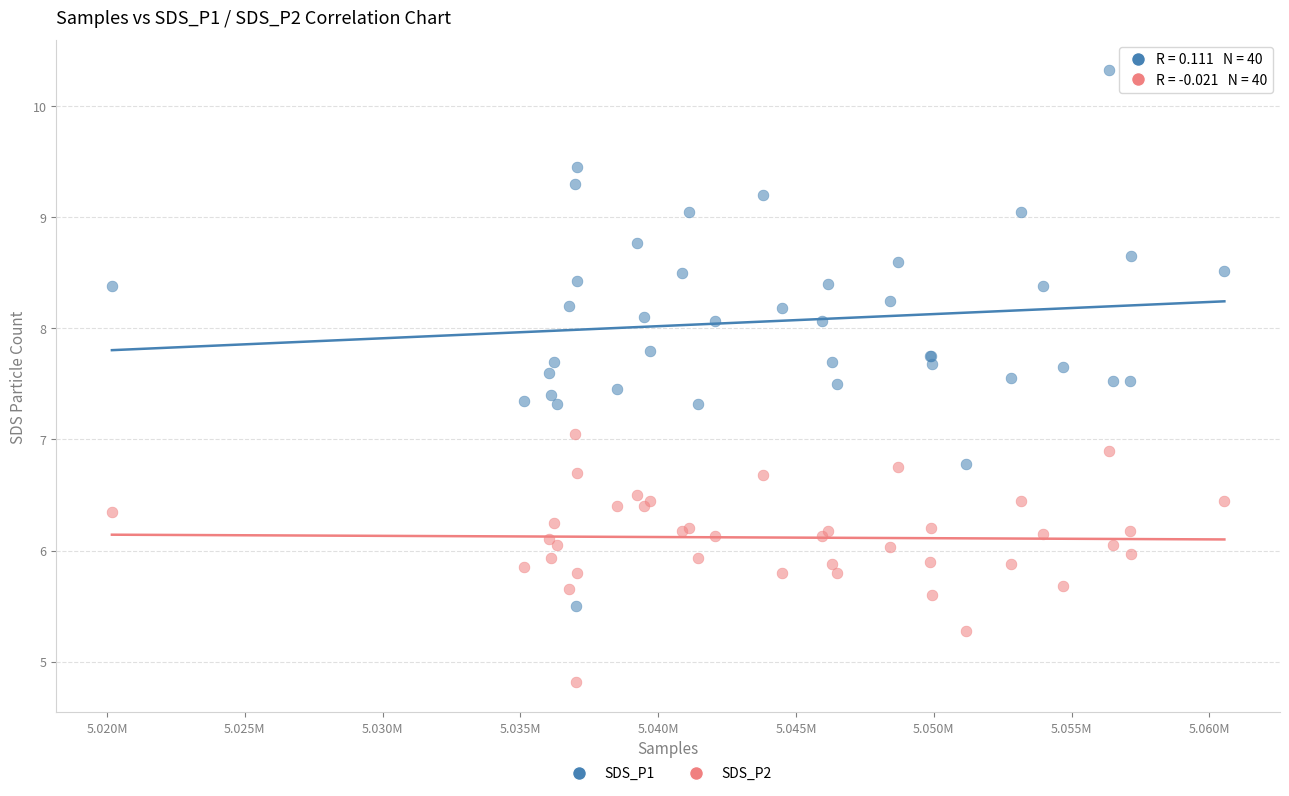

What is the X range (max minus min) for the scatter plot?

40367.0